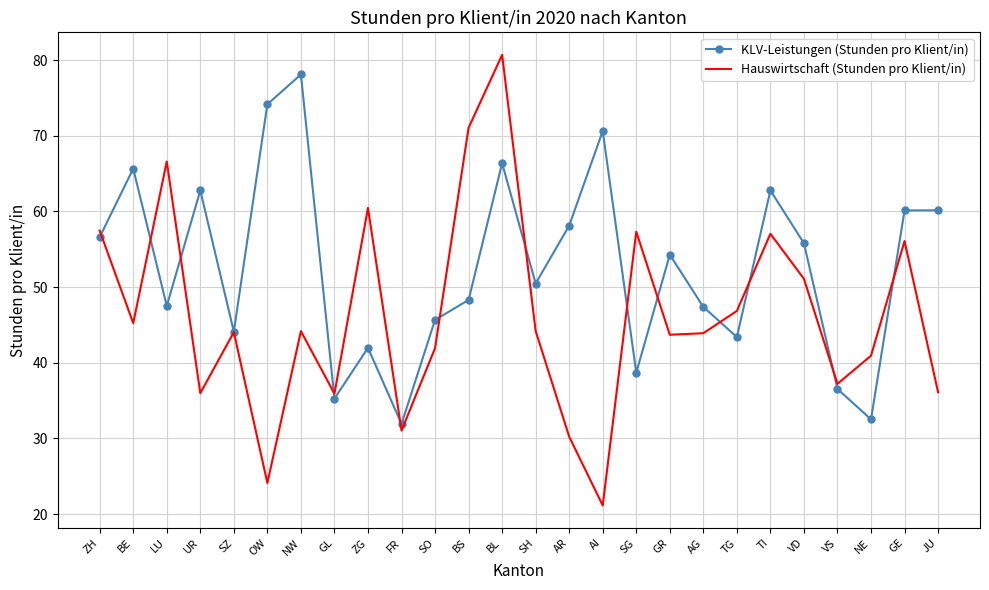

What is the difference between the Hauswirtschaft (Stunden pro Klient/in) values at GR and NE?

2.8